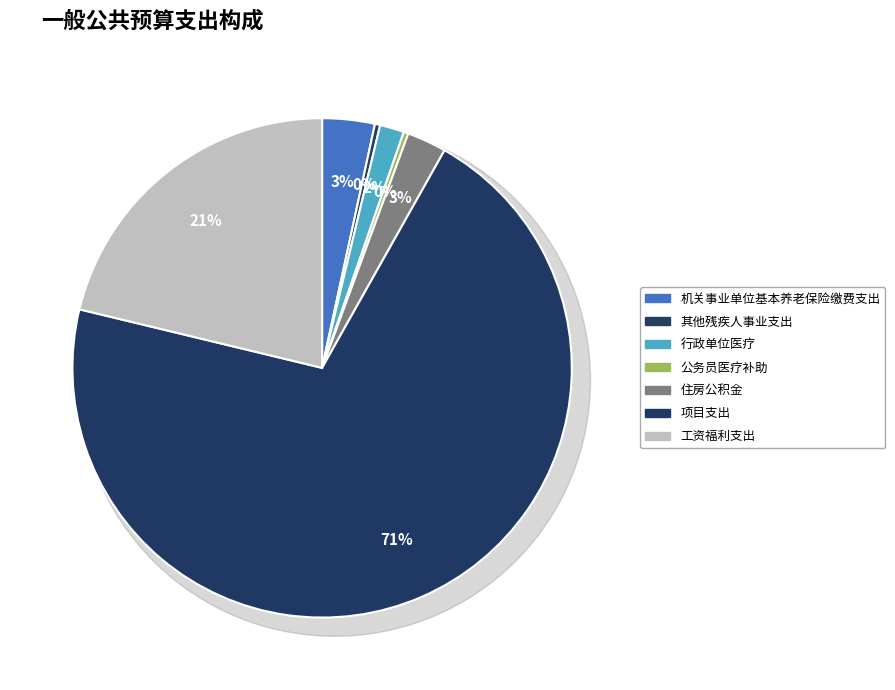

To the nearest percent, what is the combined percentage of 工资福利支出 and 公务员医疗补助?

22%